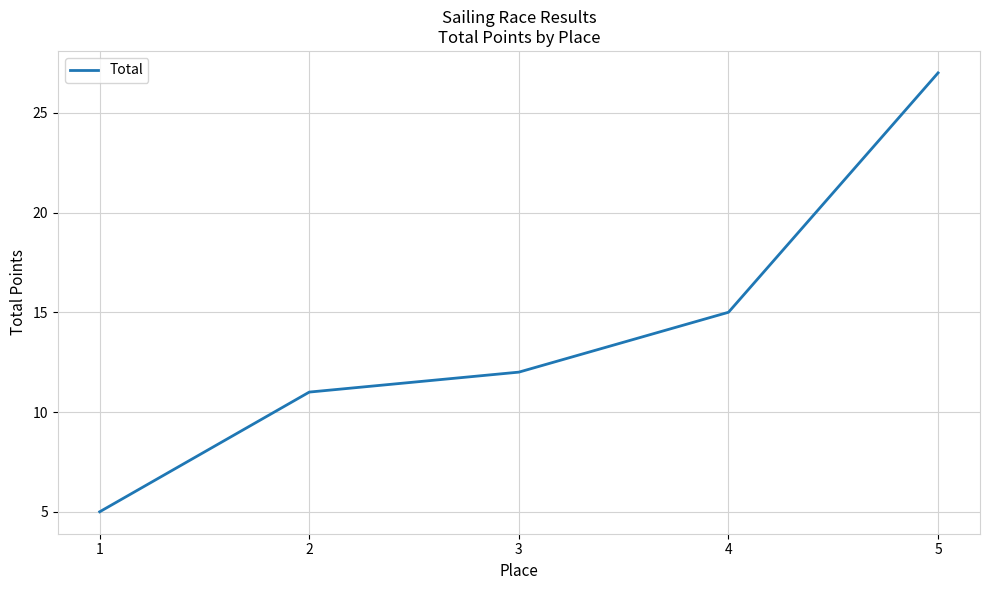

What is the change in value from 1 to 3?

+7